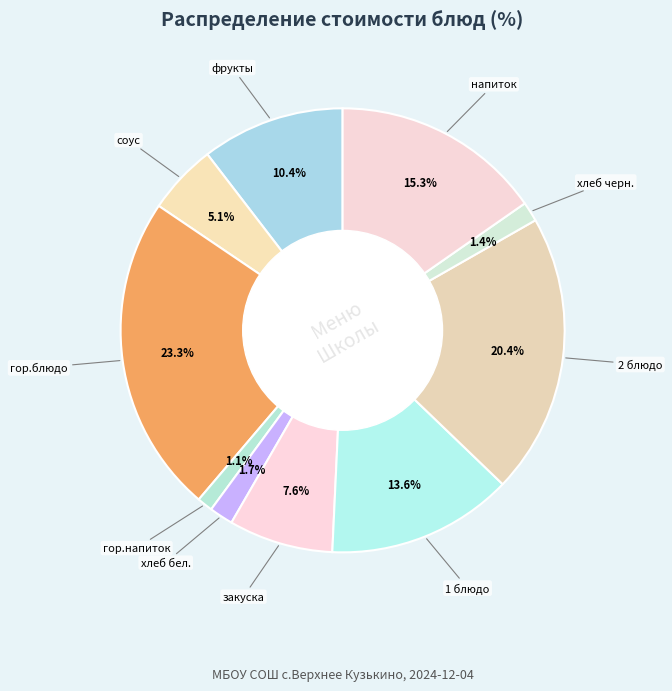

To the nearest percent, what is the average slice percentage?

10%